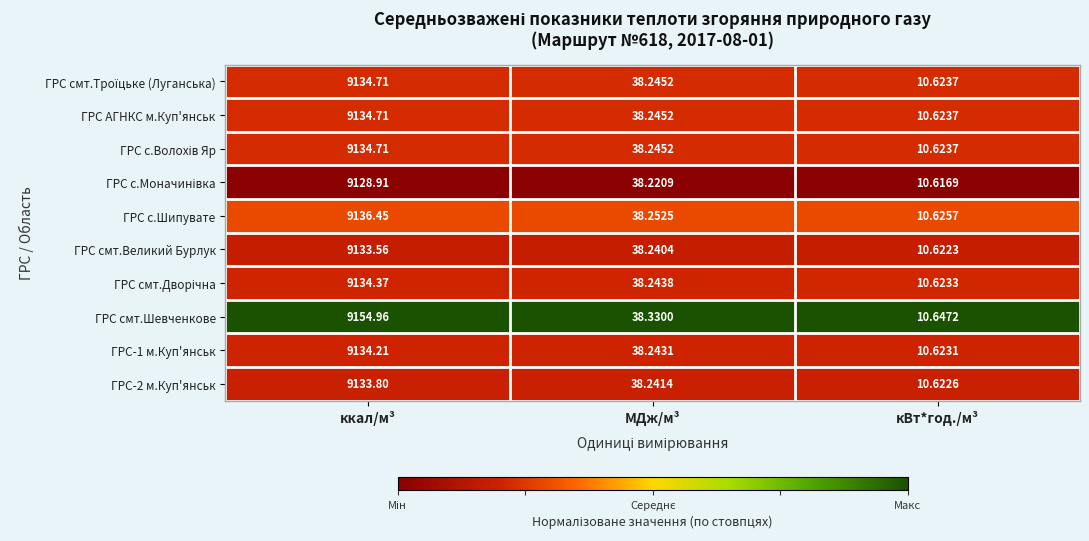

At which category does the chart reach its minimum across all series?

кВт*год./м³